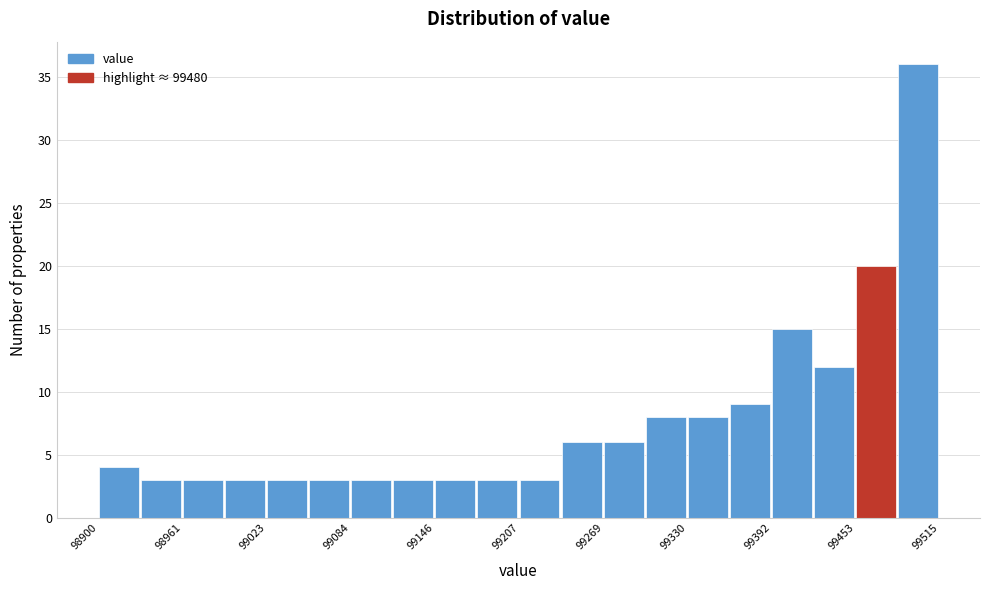

Around what value on the x-axis is the tallest bar? Give the approximate position of its centre, as read against the axis.

99500